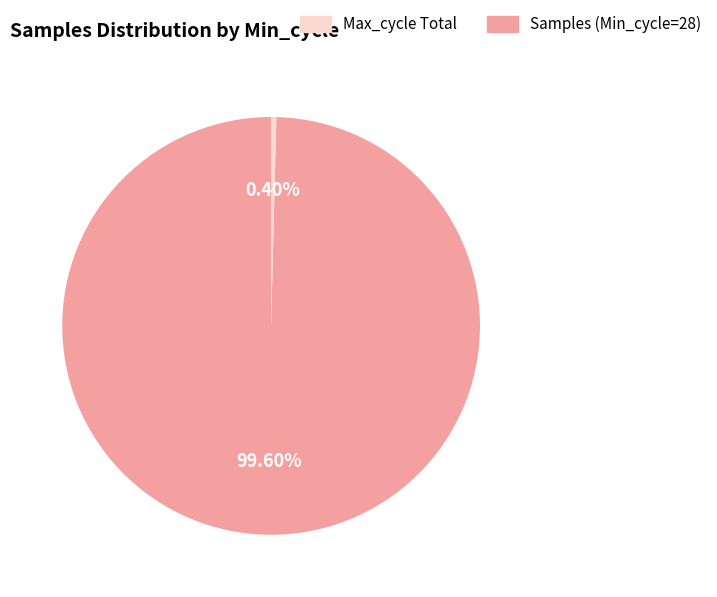

How many segments does this pie chart have?

2